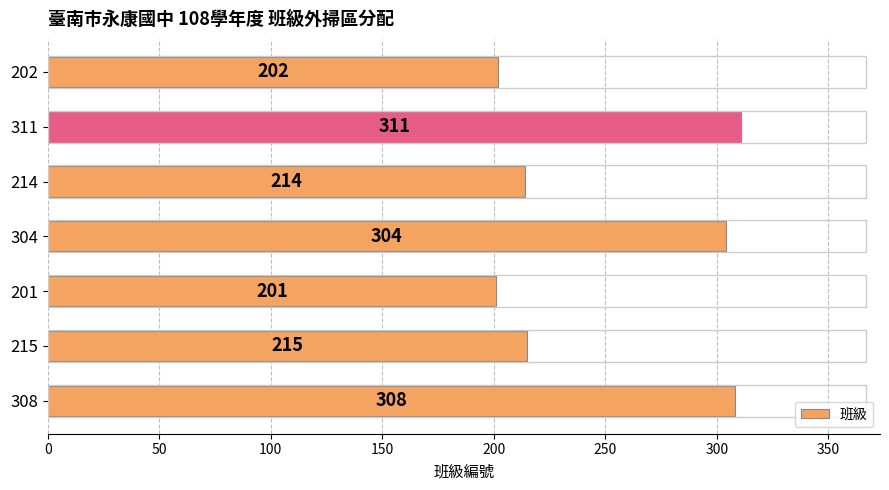

What is the approximate value at 311, to the nearest 10?

310